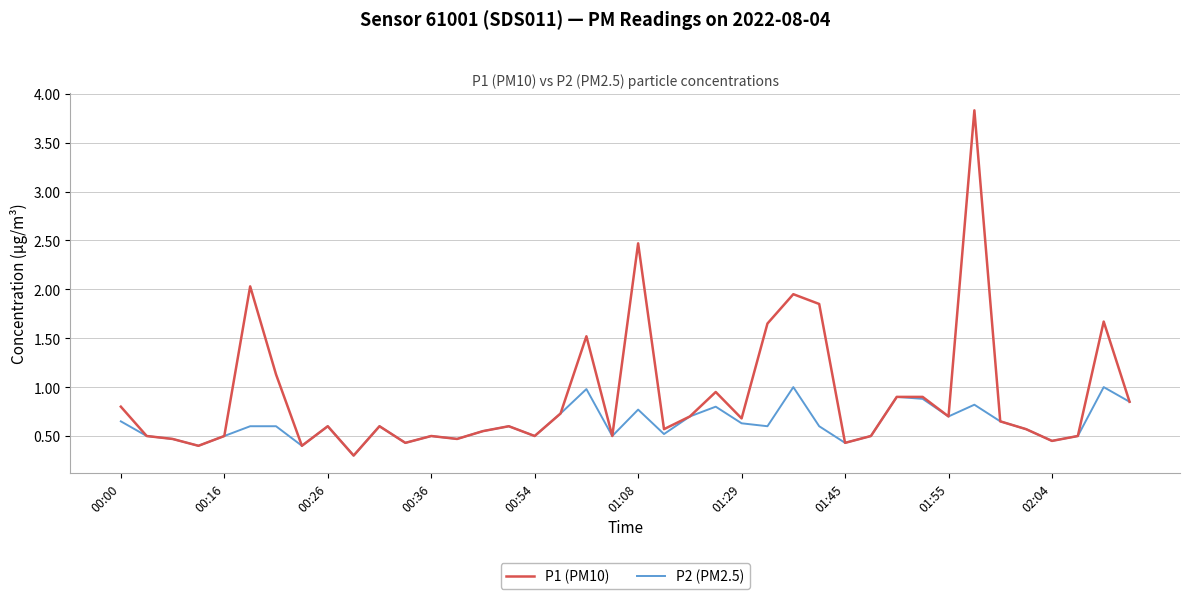

Which series has the widest spread of values?

P1 (PM10)